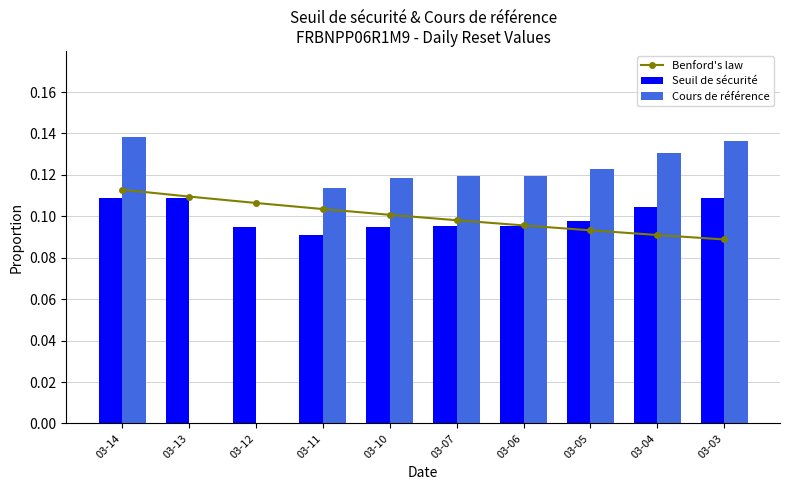

Which series has the largest range (max minus min)?

Cours de référence